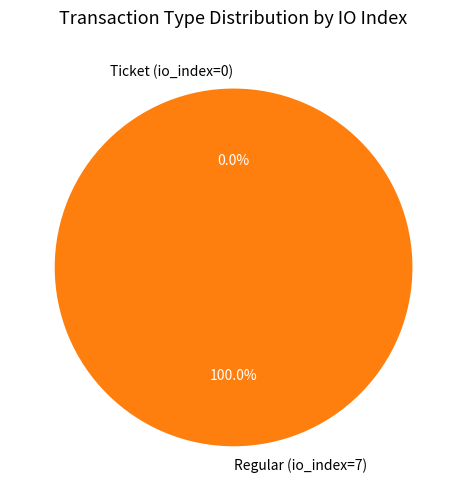

To the nearest percent, what is the average slice percentage?

50%